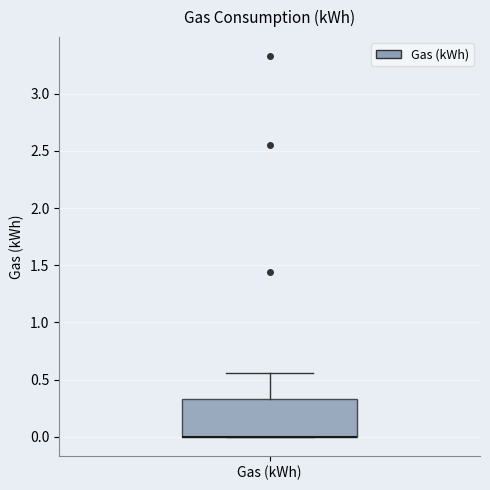

Transcribe this box plot: give where the median line is, the range the box spans, and where the two whiskers end, as read against the y-axis. The values are not printed on the chart, so give them approximately, as read against the axis.

median 0.00 (drawn on the box's lower edge), box 0.00 to 0.35, whiskers 0.00 to 0.55